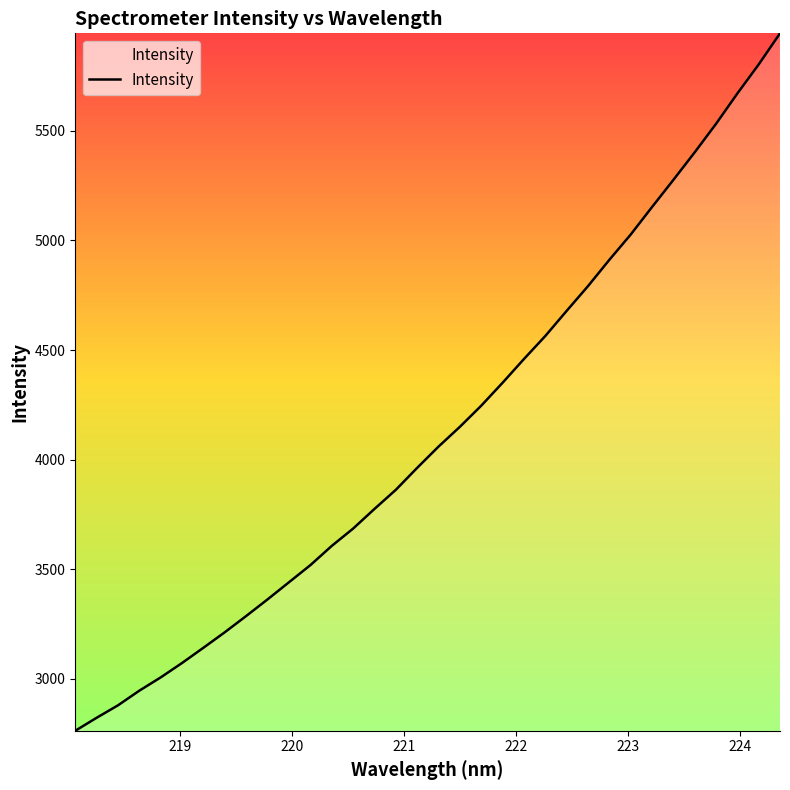

Does the chart have visible grid lines?

No